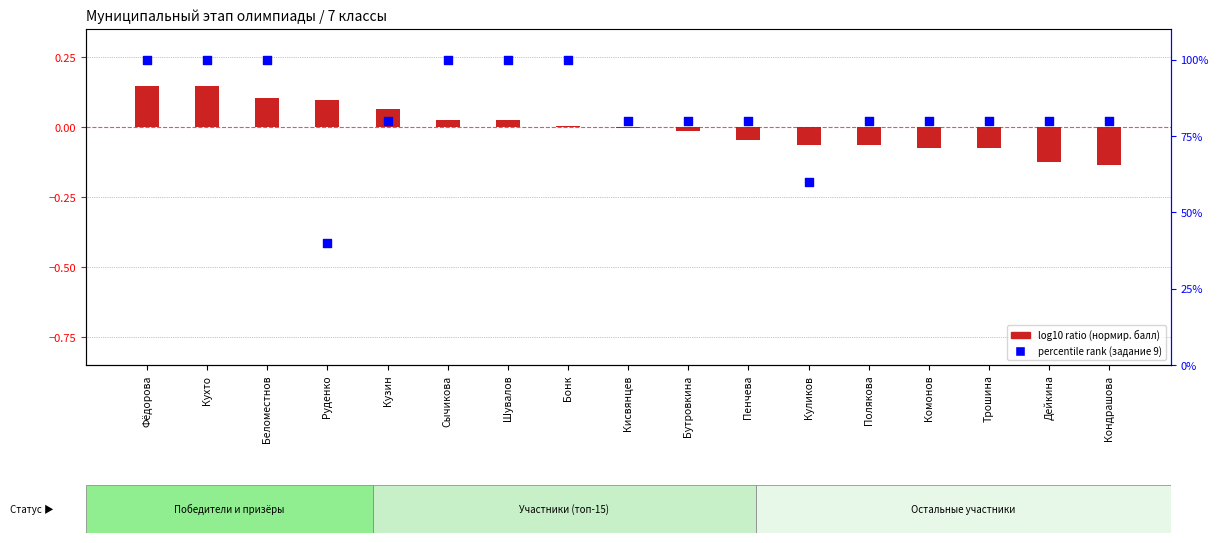

Which series has the largest total across all categories?

percentile rank within sample